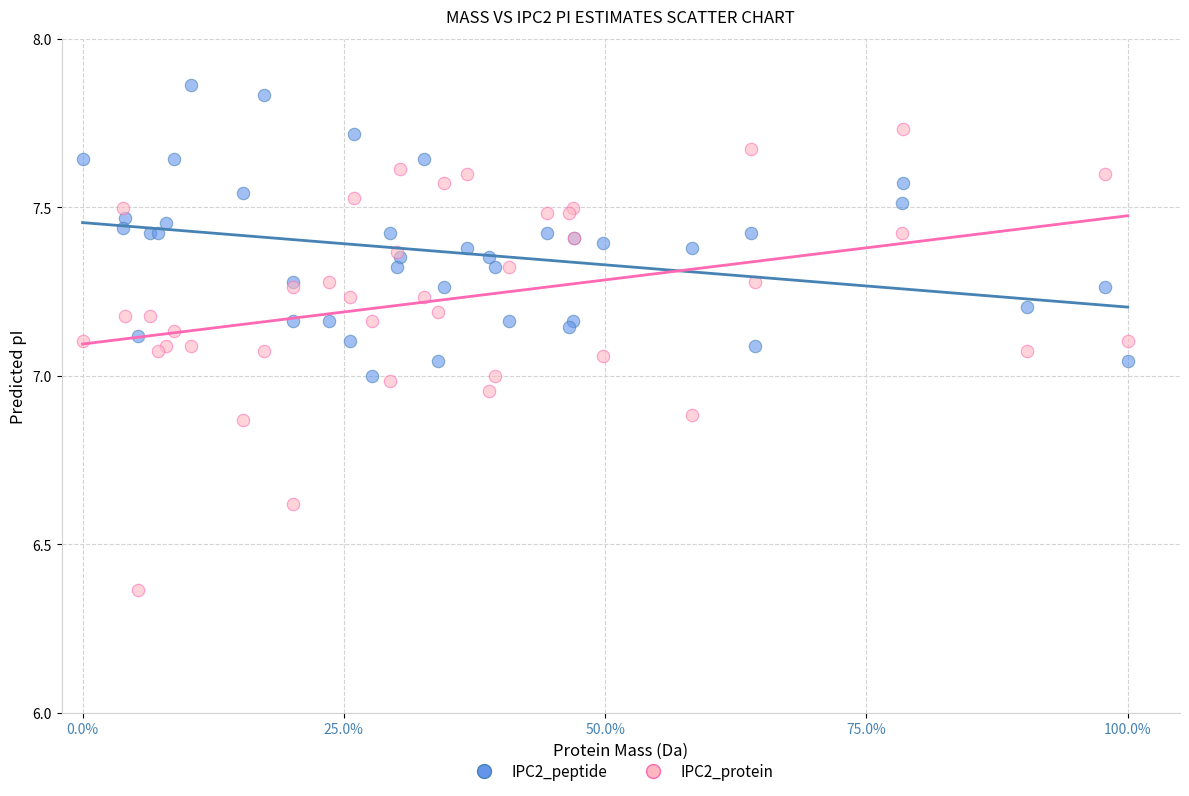

Which series reaches the maximum Y coordinate?

IPC2_peptide